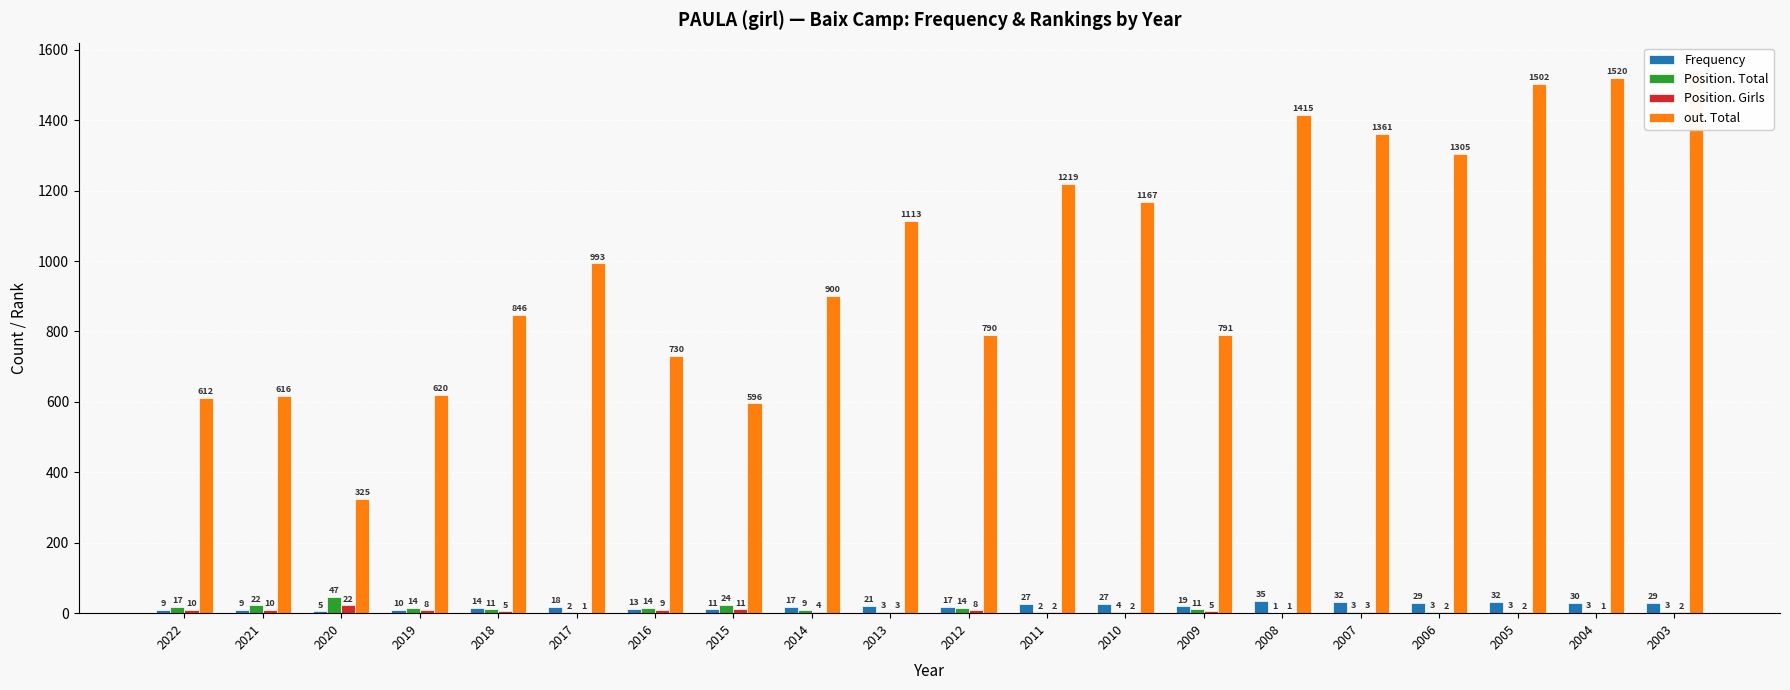

Which has a higher value, 2008 or 2011?

2008